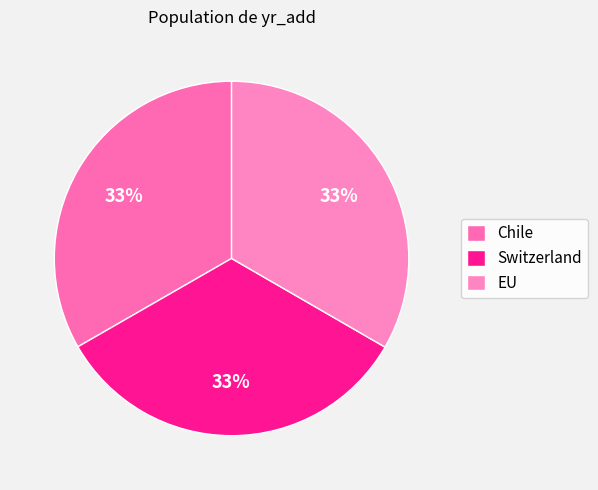

How much of the chart is everything except EU?

66.7%